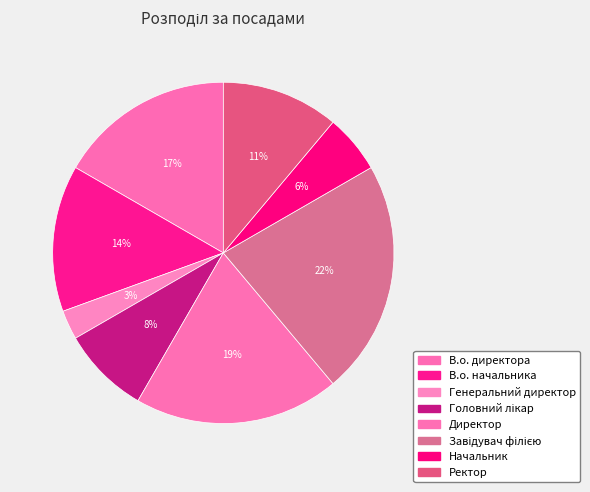

To the nearest percent, what percentage of the pie is Завідувач філією?

22%